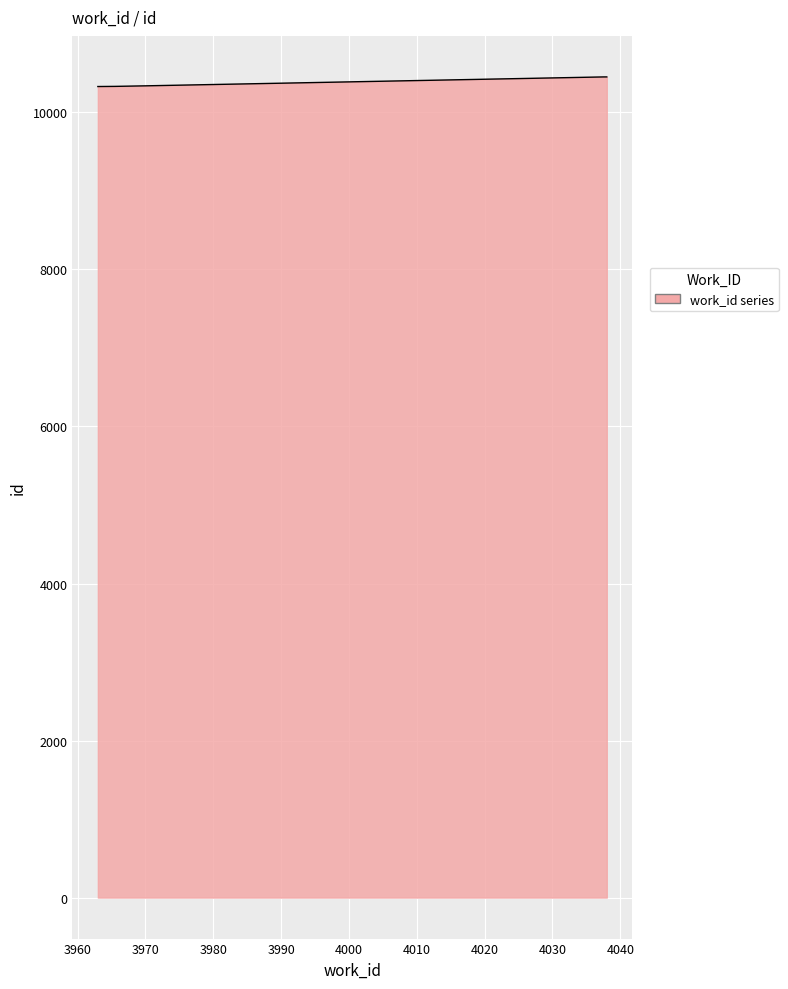

What is the maximum value shown in the chart?

10452.5